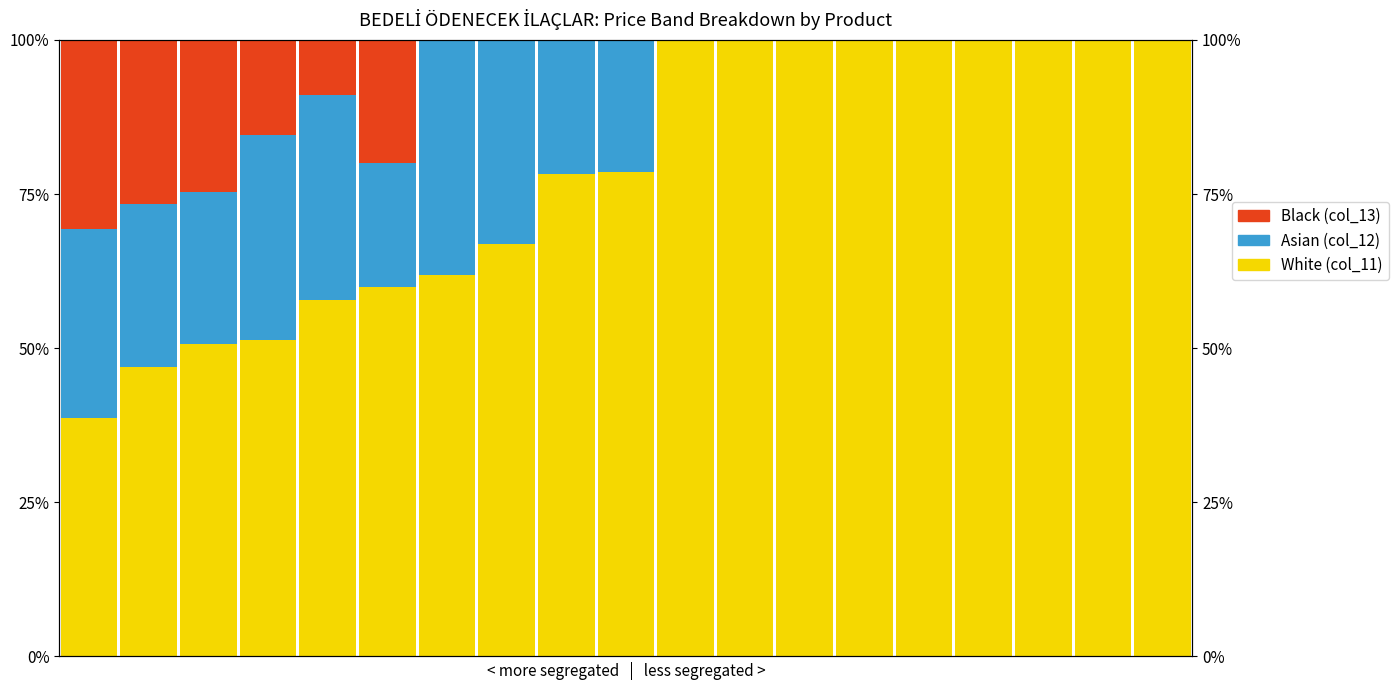

True or false: Asian has a value of 20.0 at 5.

True